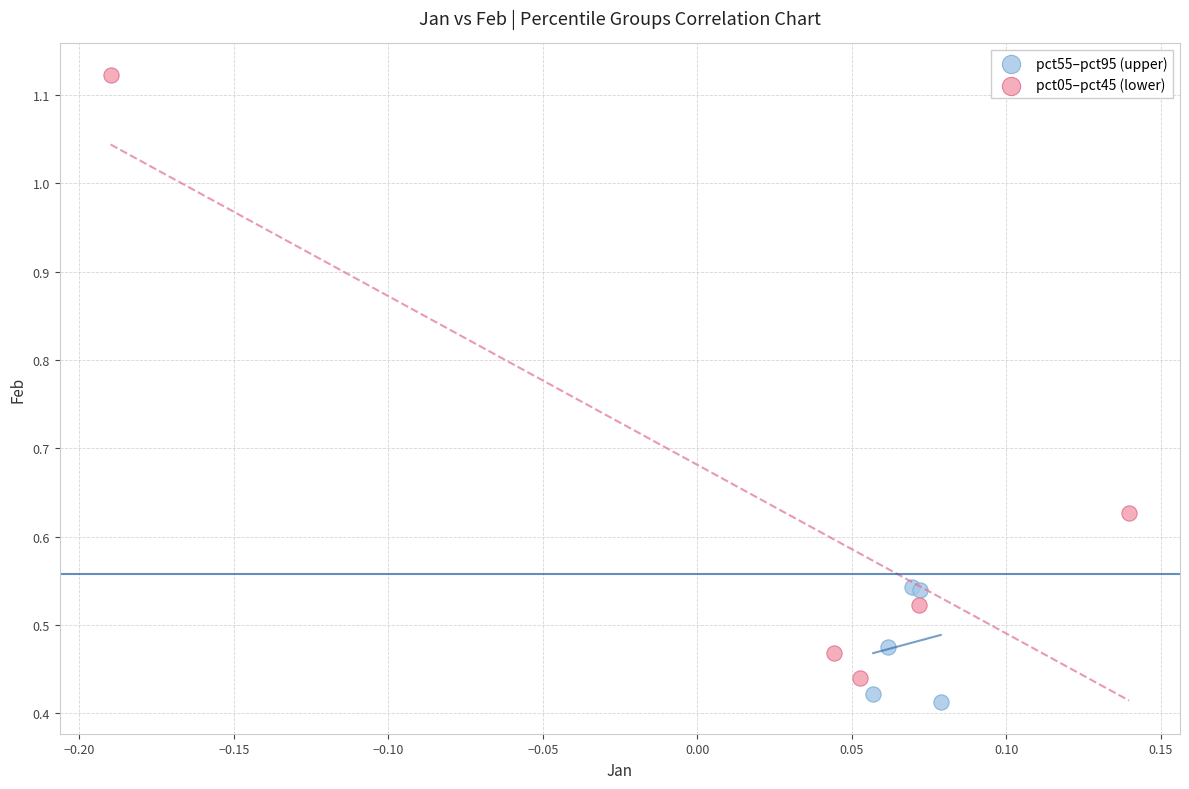

Which series has the largest Y range (max minus min)?

pct05–pct45 (lower)